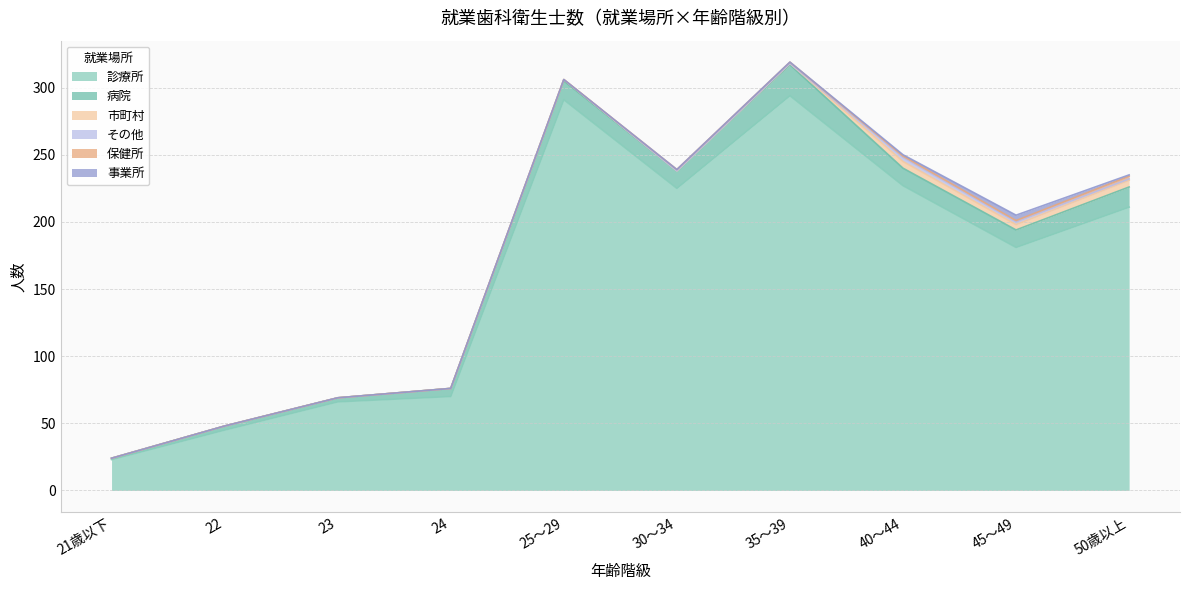

Reading right to left, transcribe all the data shown in this chart.

診療所: 50歳以上=211	45～49=181	40～44=227	35～39=294	30～34=225	25～29=291	24=70	23=66	22=45	21歳以下=23
病院: 50歳以上=15	45～49=13	40～44=13	35～39=23	30～34=13	25～29=14	24=6	23=3	22=3	21歳以下=1
市町村: 50歳以上=5	45～49=4	40～44=5	35～39=1	30～34=0	25～29=1	24=0	23=0	22=0	21歳以下=0
その他: 50歳以上=1	45～49=2	40～44=3	35～39=0	30～34=0	25～29=0	24=0	23=0	22=0	21歳以下=0
保健所: 50歳以上=2	45～49=1	40～44=1	35～39=1	30～34=1	25～29=0	24=0	23=0	22=0	21歳以下=0
事業所: 50歳以上=1	45～49=4	40～44=1	35～39=0	30～34=0	25～29=0	24=0	23=0	22=0	21歳以下=0